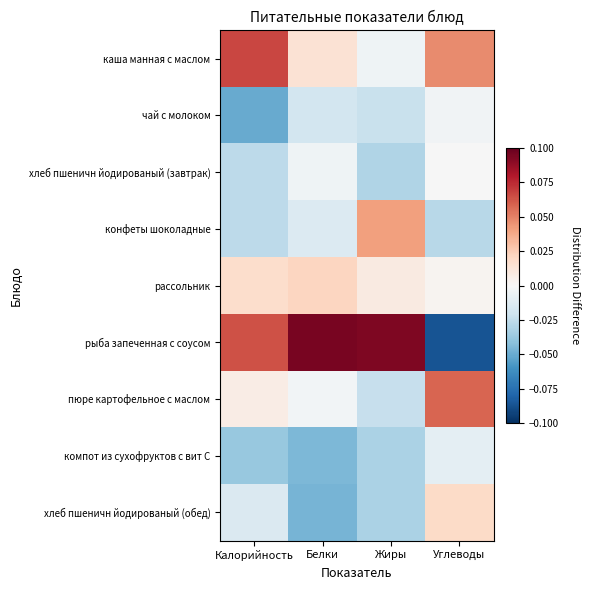

Rank the series at Калорийность from highest to lowest value.

каша манная с маслом, рыба запеченная с соусом, рассольник, пюре картофельное с маслом, хлеб пшеничн йодированый (обед), хлеб пшеничн йодированый (завтрак), конфеты шоколадные, компот из сухофруктов с вит С, чай с молоком